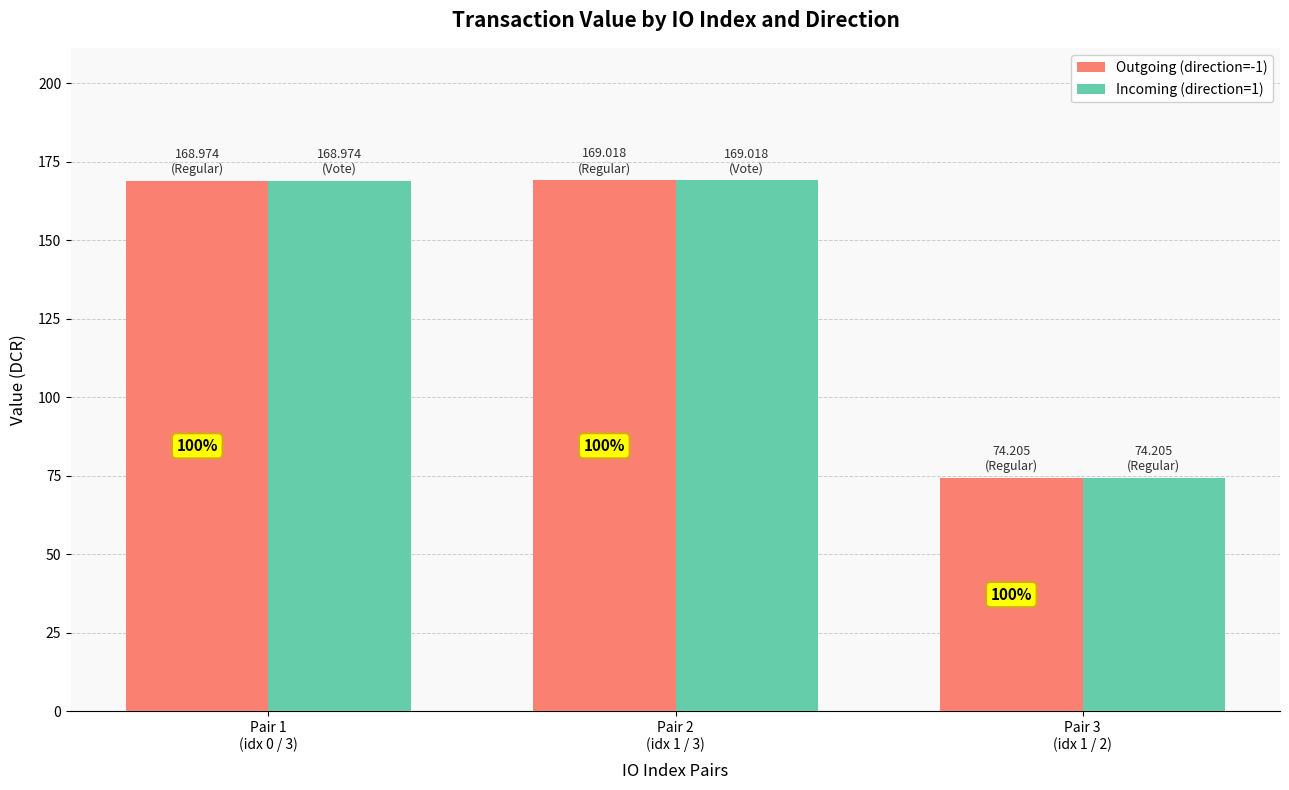

Rank the categories by Incoming (direction=1) value from highest to lowest.

Pair 2
(idx 1 / 3), Pair 1
(idx 0 / 3), Pair 3
(idx 1 / 2)